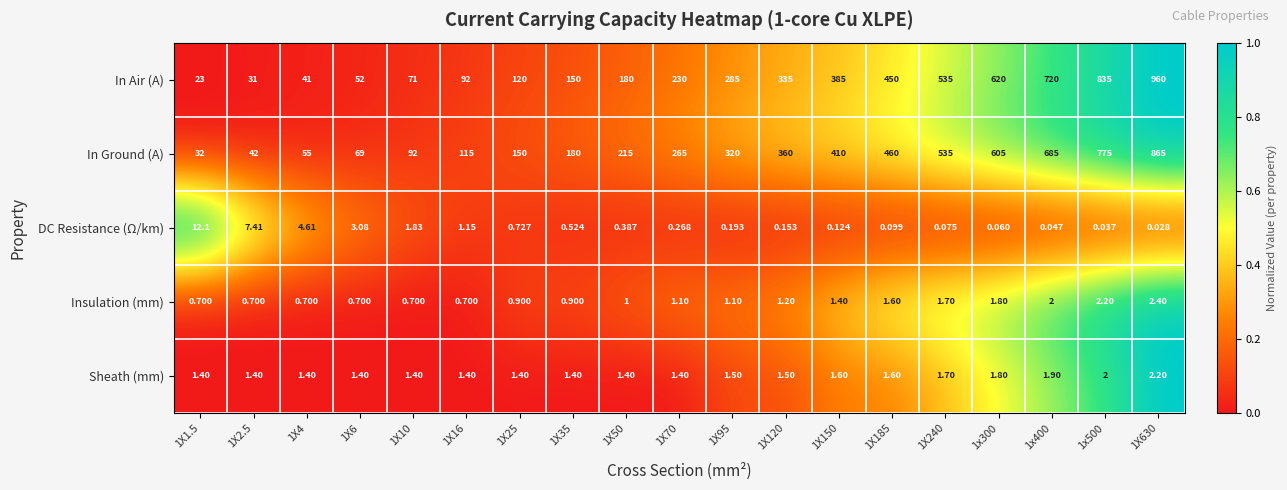

At 1x400, list the series in order from largest to smallest.

In Air (A), In Ground (A), Insulation (mm), Sheath (mm), DC Resistance (Ω/km)